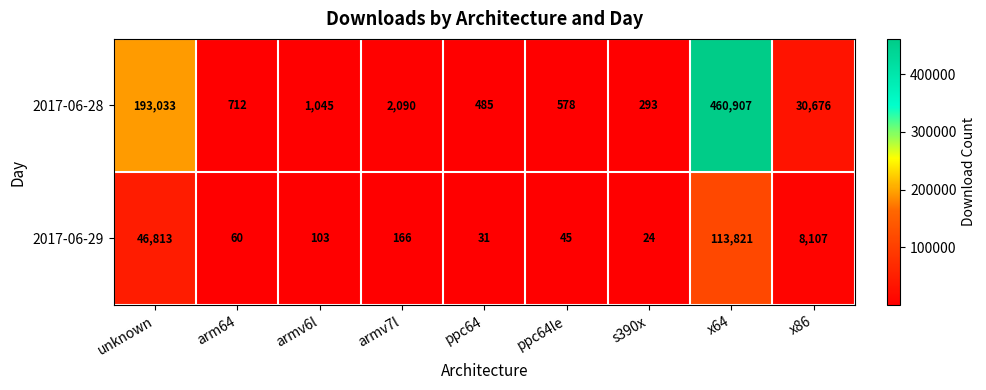

Is it true that 2017-06-29 equals 6 at ppc64?

False